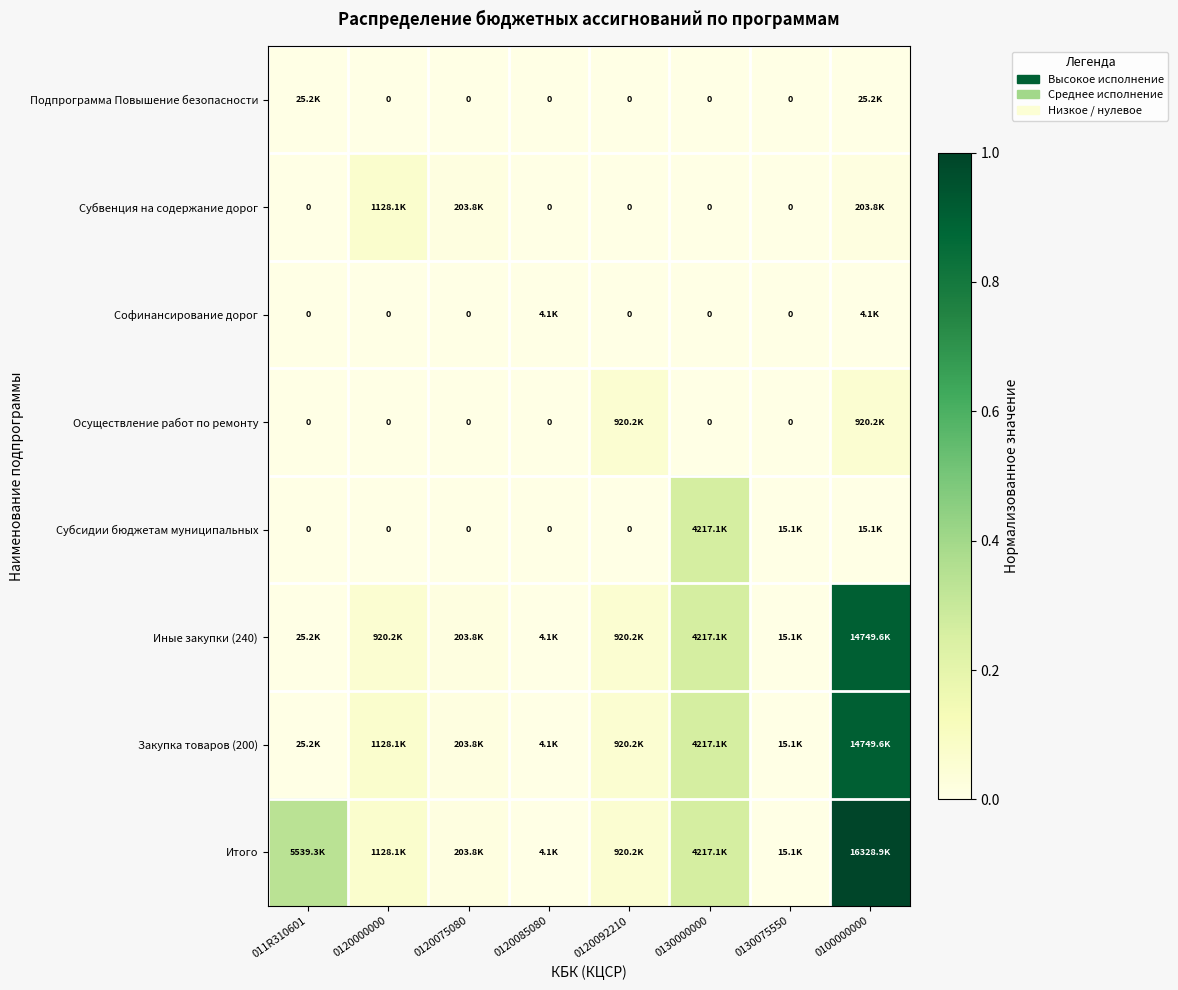

The value of Итого at 011R310601 is 0.3. True or false?

True